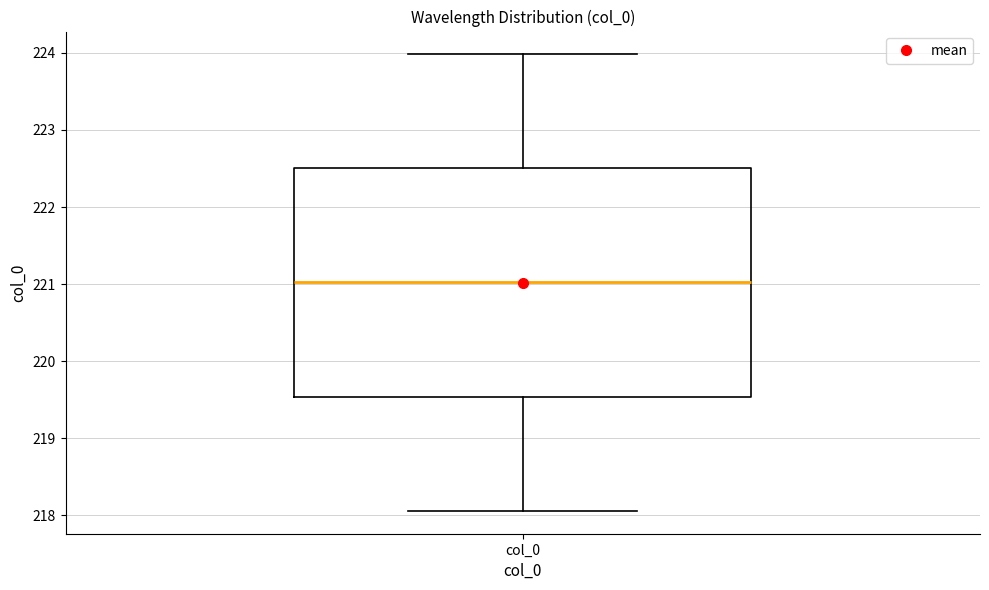

Read this box plot against the y-axis: the position of the median line, the range covered by the box, and the ends of both whiskers. The values are not printed on the chart, so give them approximately, as read against the axis.

median 221.0, box 219.5 to 222.5, whiskers 218.1 to 224.0